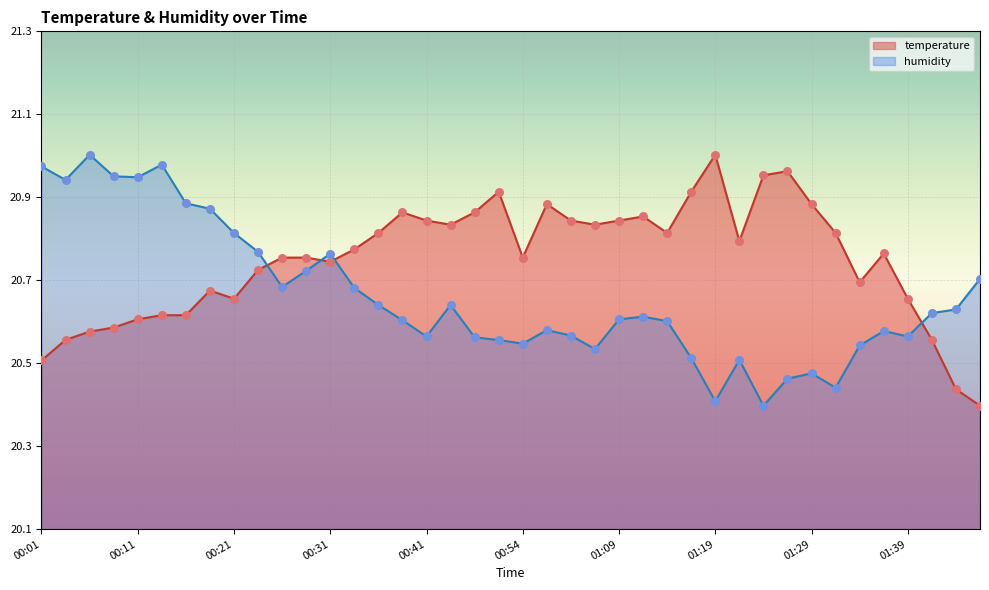

What is the total value across all series at 01:47?

41.1